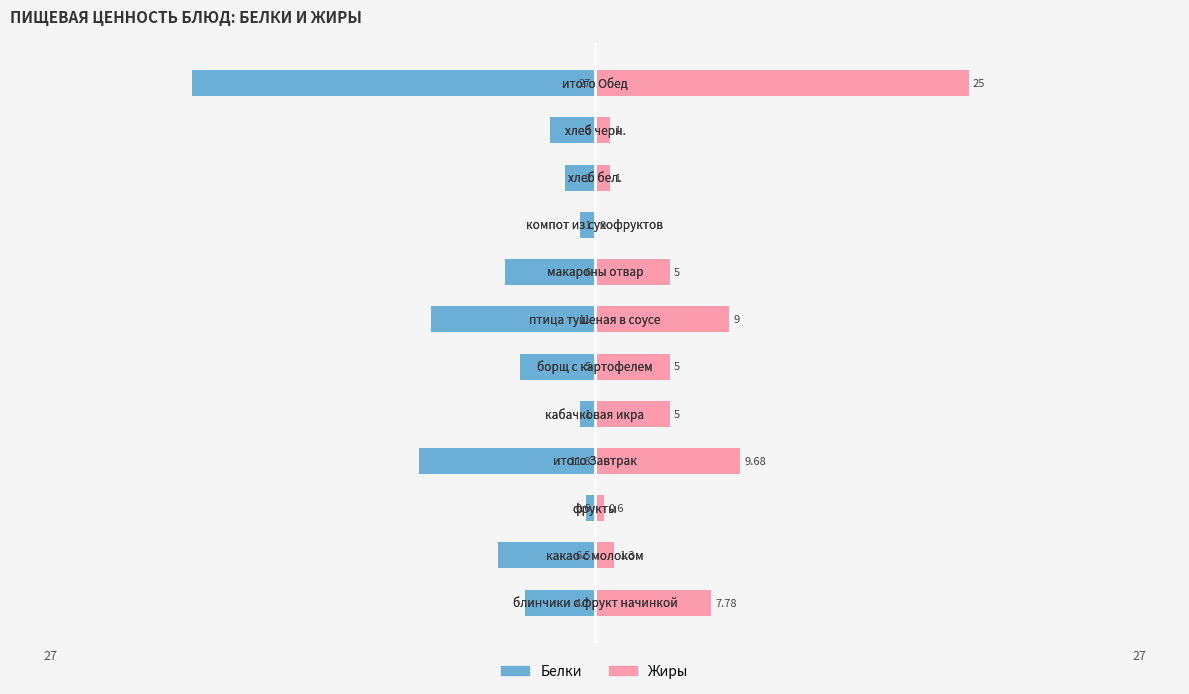

What is the minimum value shown in the chart?

-27.0